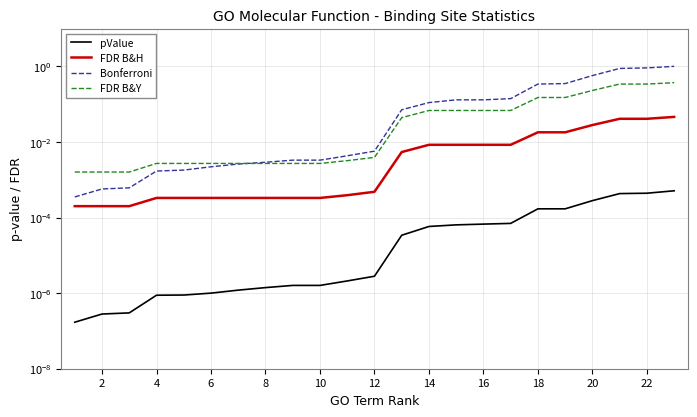

What is the approximate value of FDR B&Y at 22?

0.4